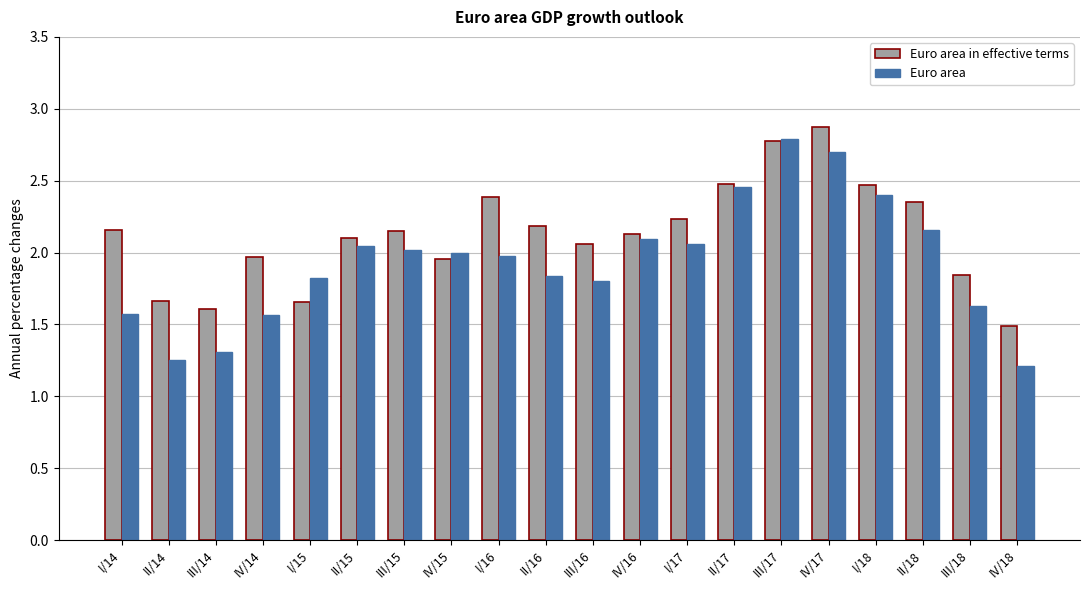

Which label corresponds to the largest value in the chart?

IV/17